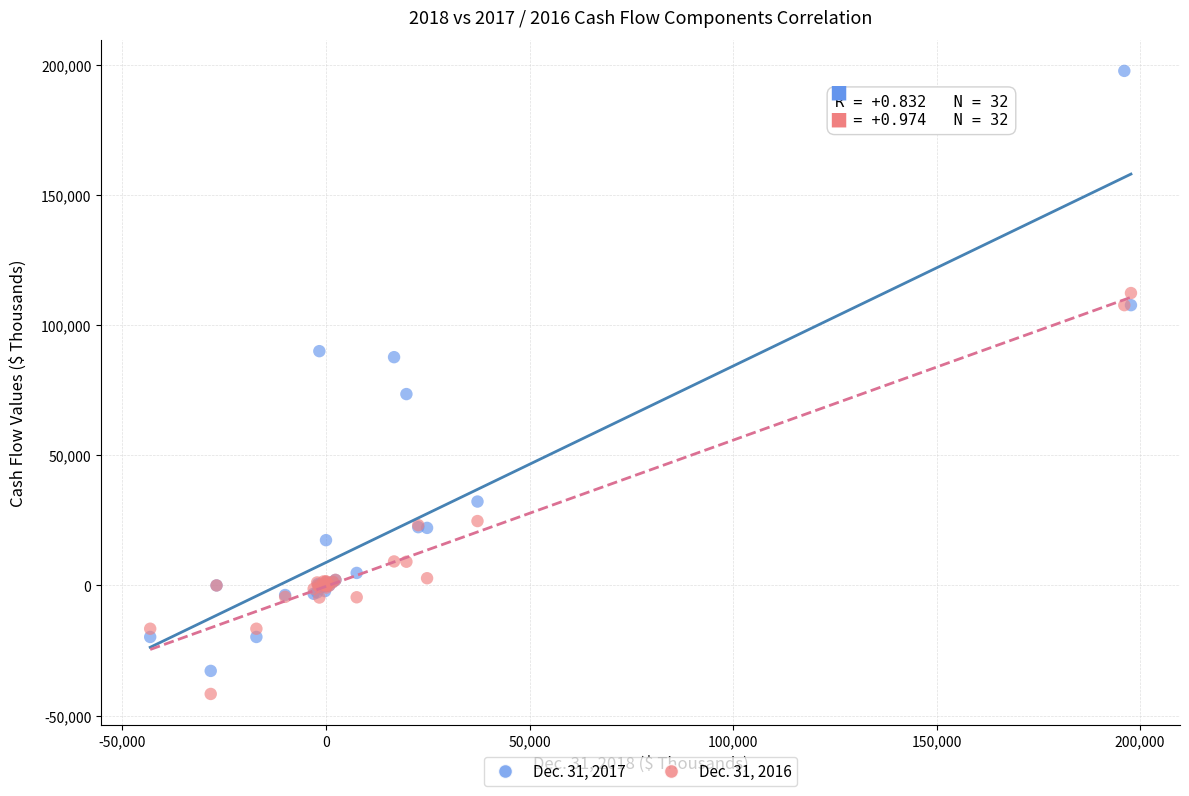

Which series contains the lowest Y value?

Dec. 31, 2016